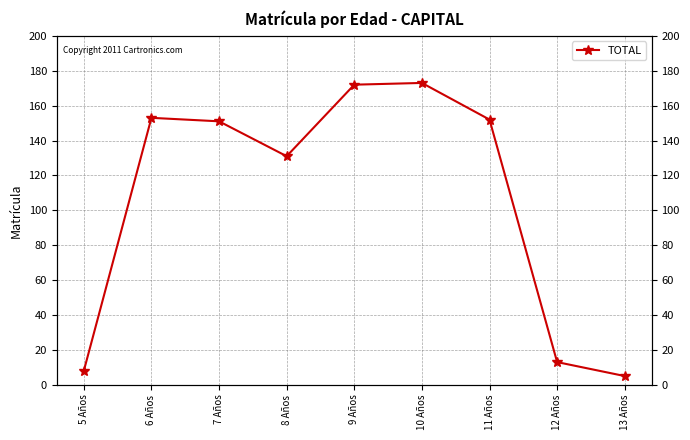

How many lines are shown in the chart?

1